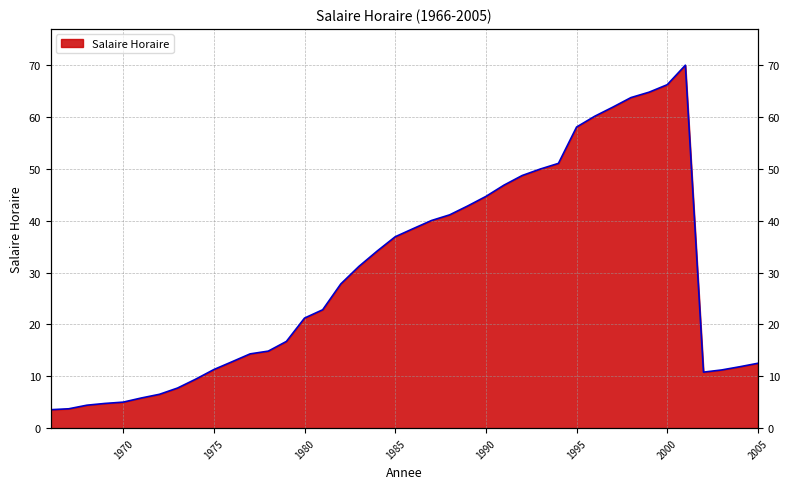

How many lines are shown in the chart?

1